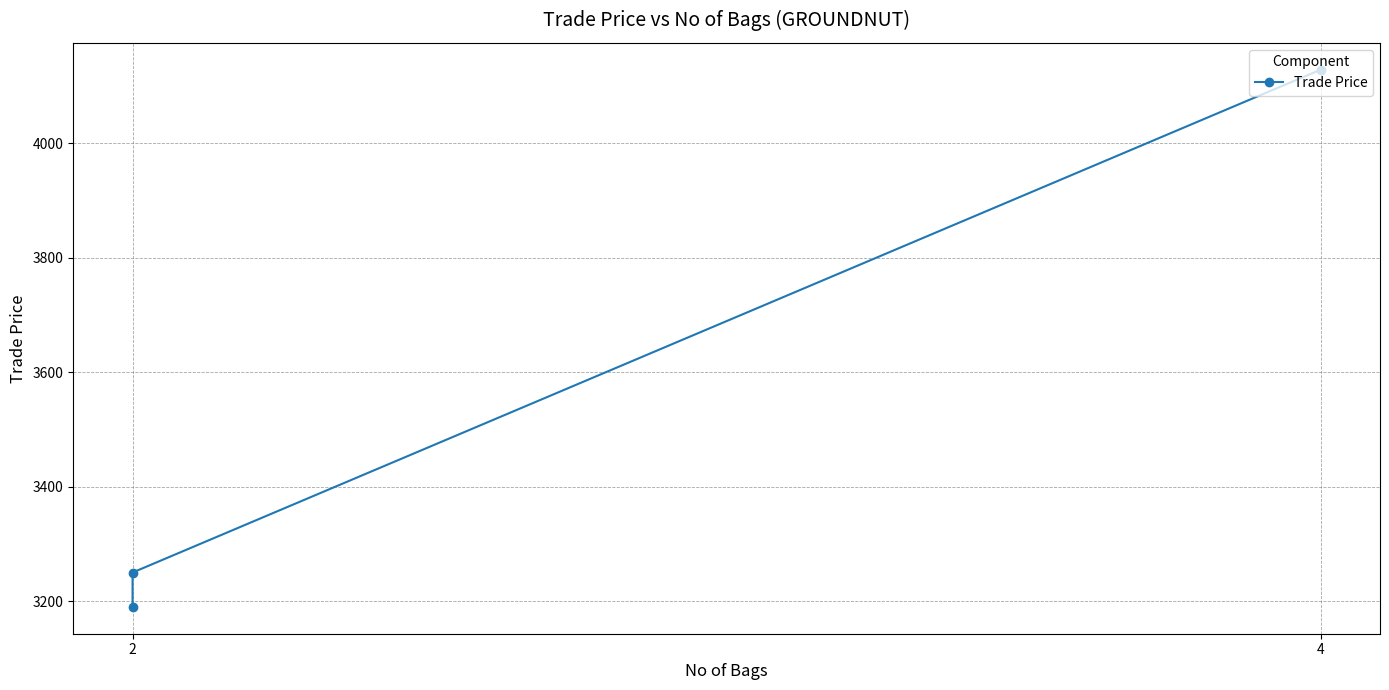

Which label corresponds to the smallest value in the chart?

2